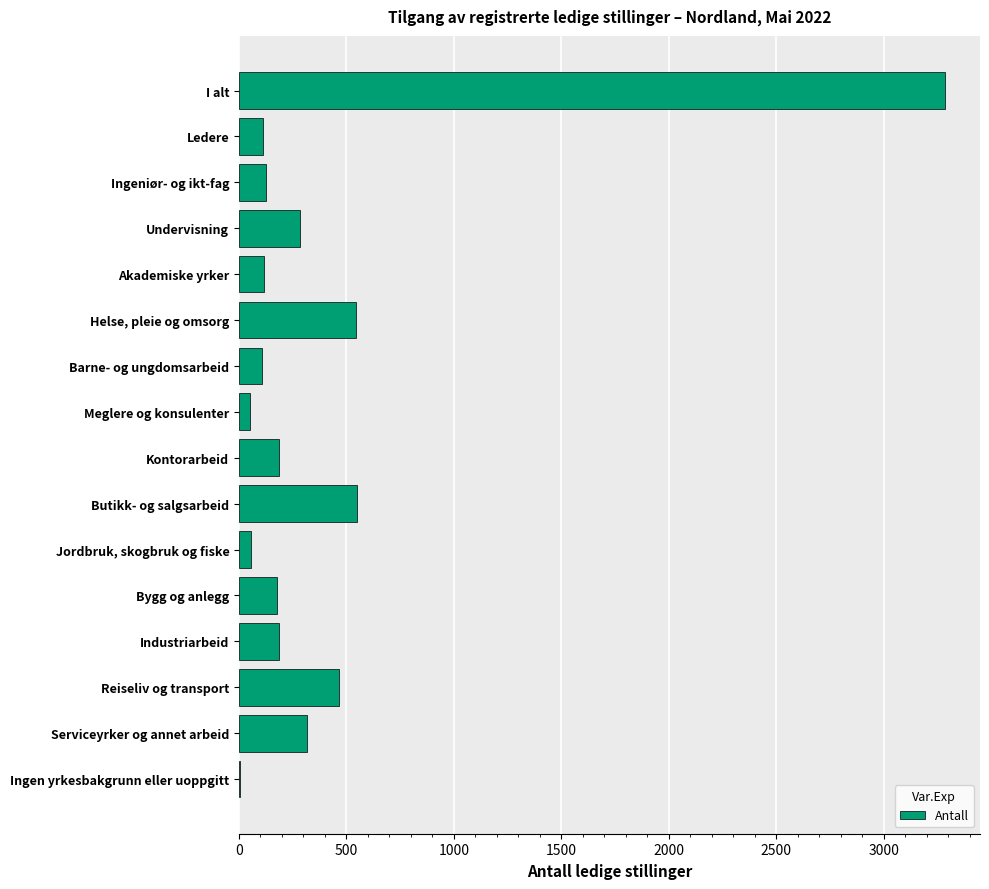

Is it true that the value at Undervisning is 128?

False